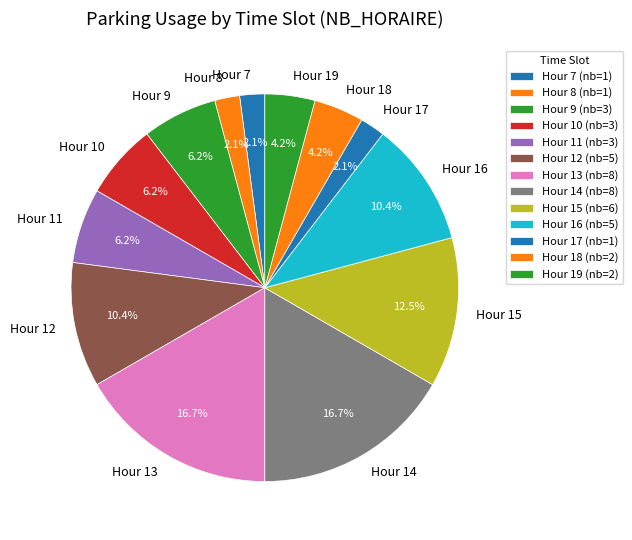

What portion of the pie excludes Hour 12?

89.6%